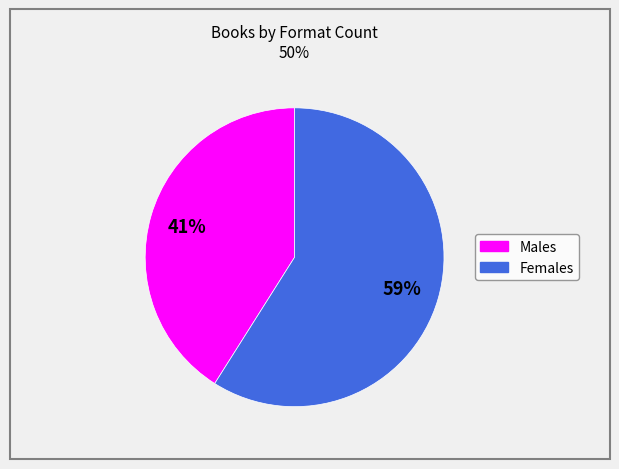

Is there any slice that represents more than half of the pie?

Yes